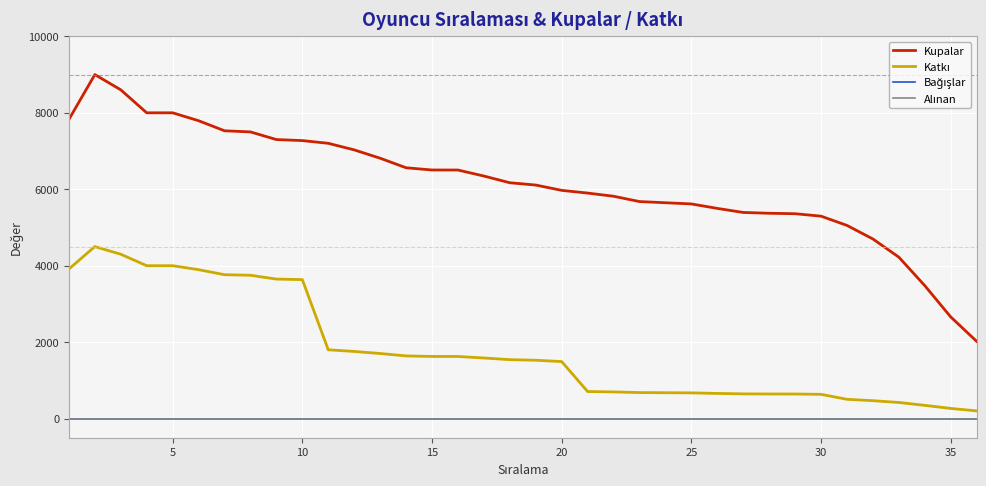

True or false: Katkı and Kupalar cross at least once.

False